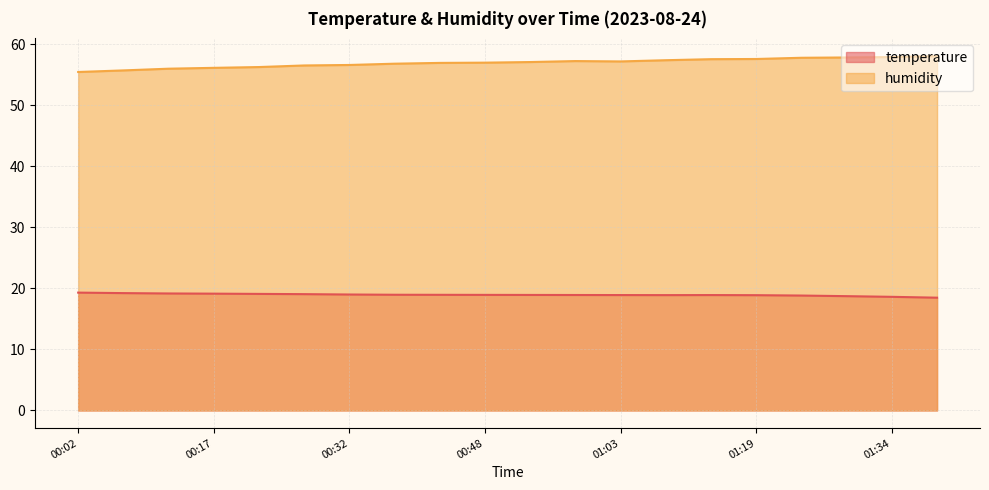

Which category has the lowest value in the temperature series?

01:40